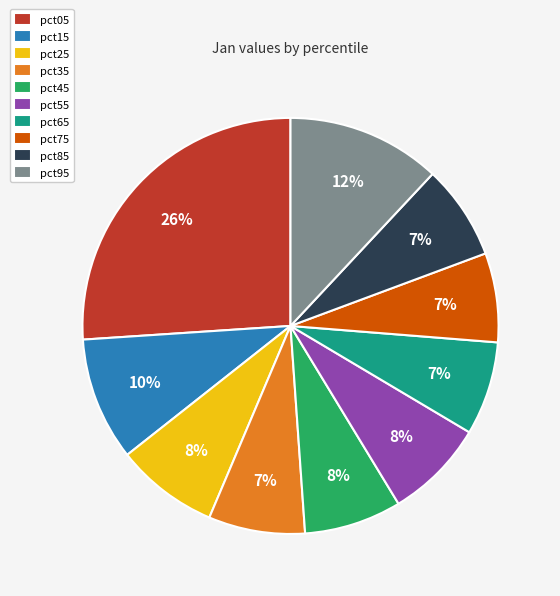

To the nearest percent, what is the difference between the pct15 and pct05 slice percentages?

16%